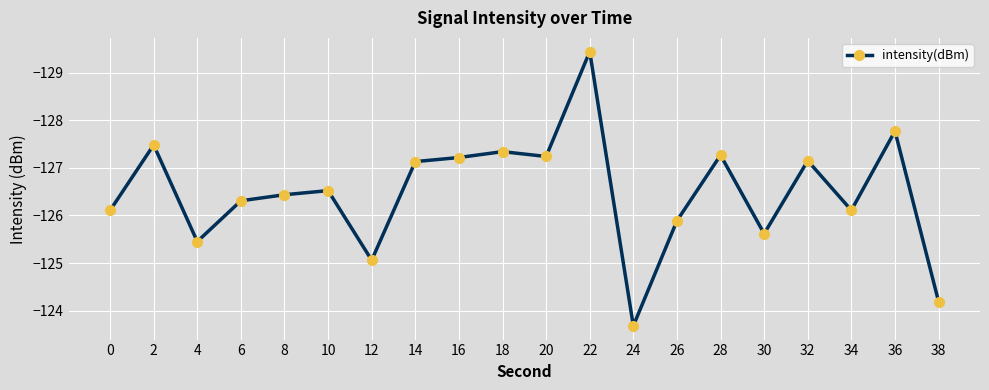

Which category has the highest value across all series?

24